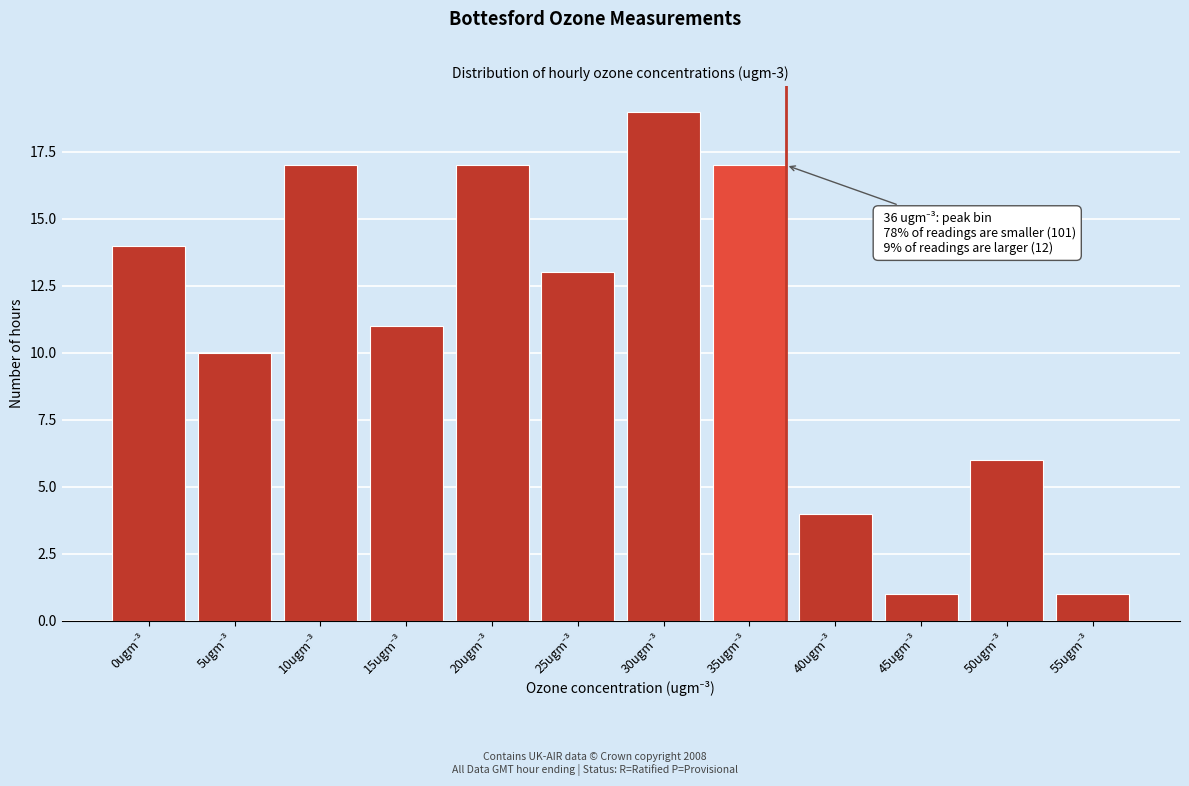

Reading left to right, transcribe all the data shown in this chart.

14	10	17	11	17	13	19	17	4	1	6	1